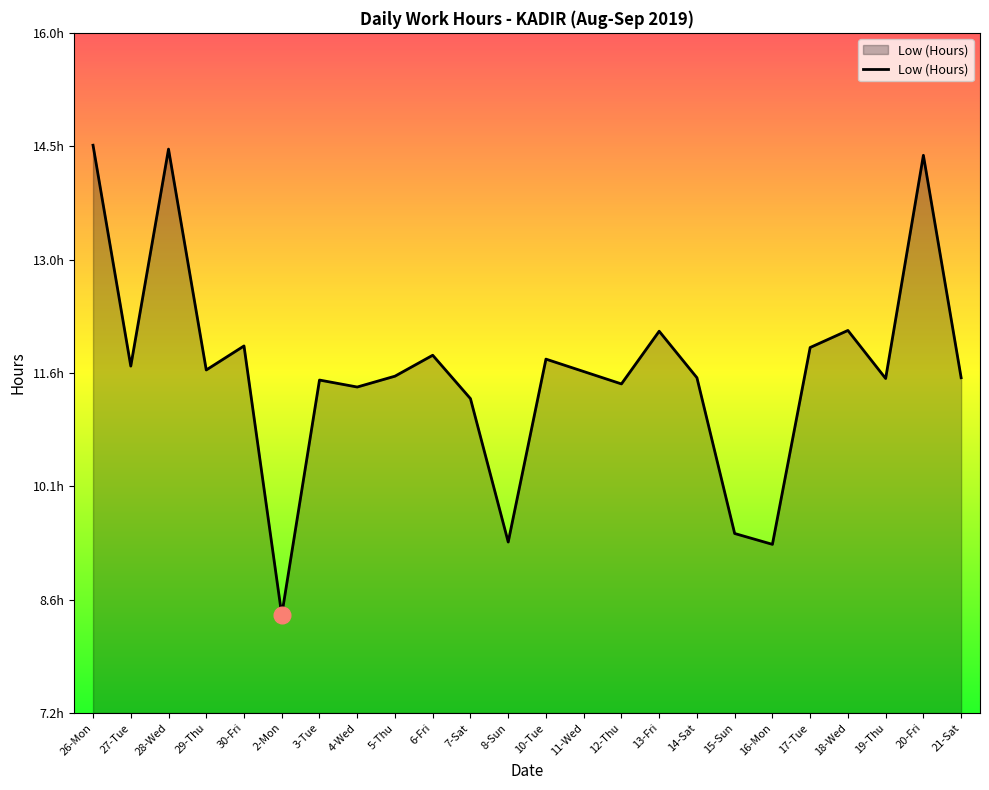

The chart shows a value of 2.8 at 4-Wed. True or false?

False